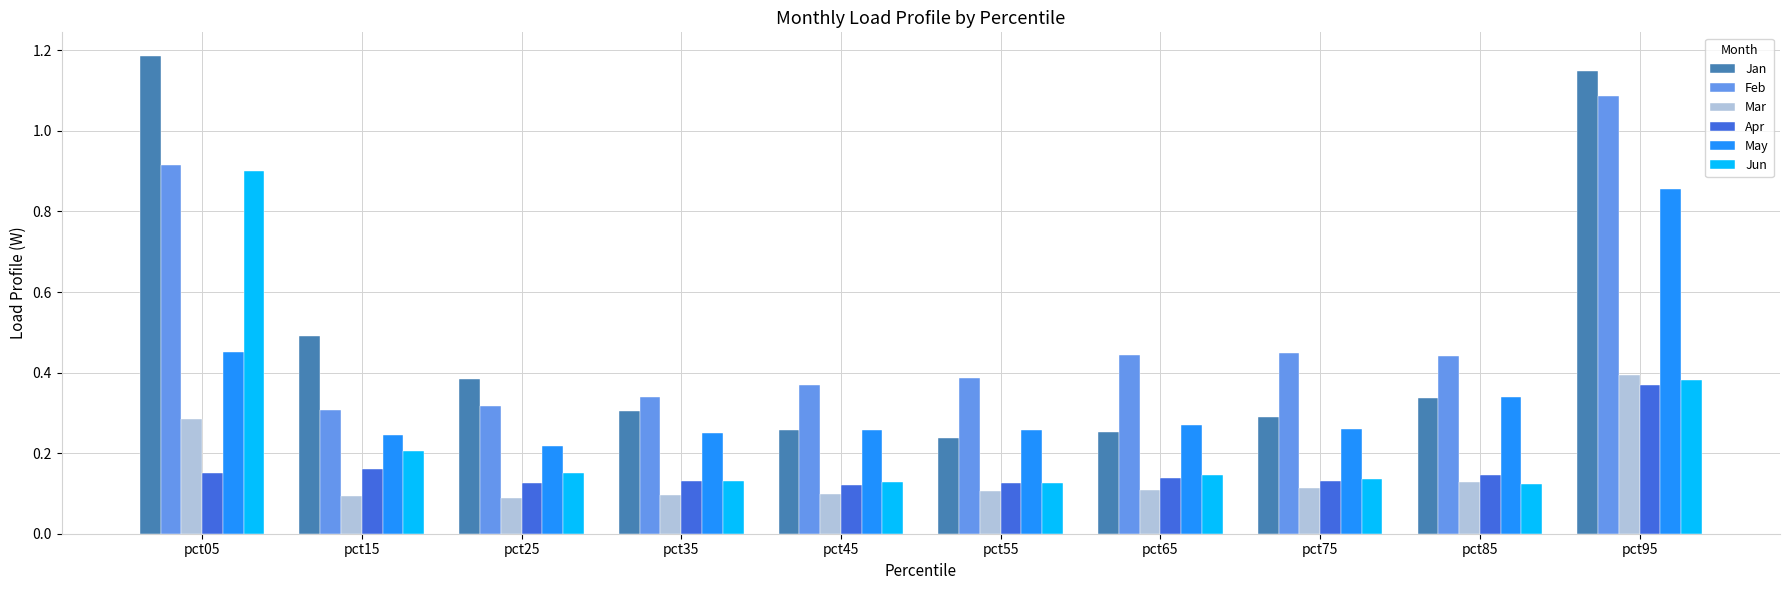

How many Apr values are between 0 and 1?

10